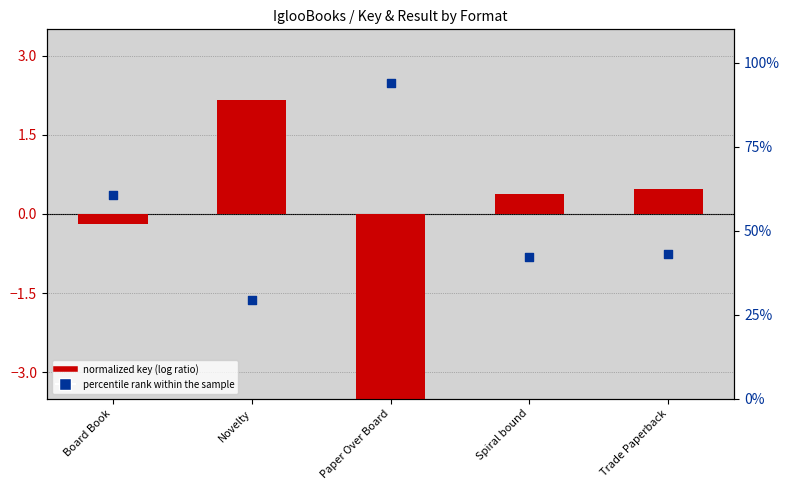

Which series contains the highest Y value?

percentile rank within the sample